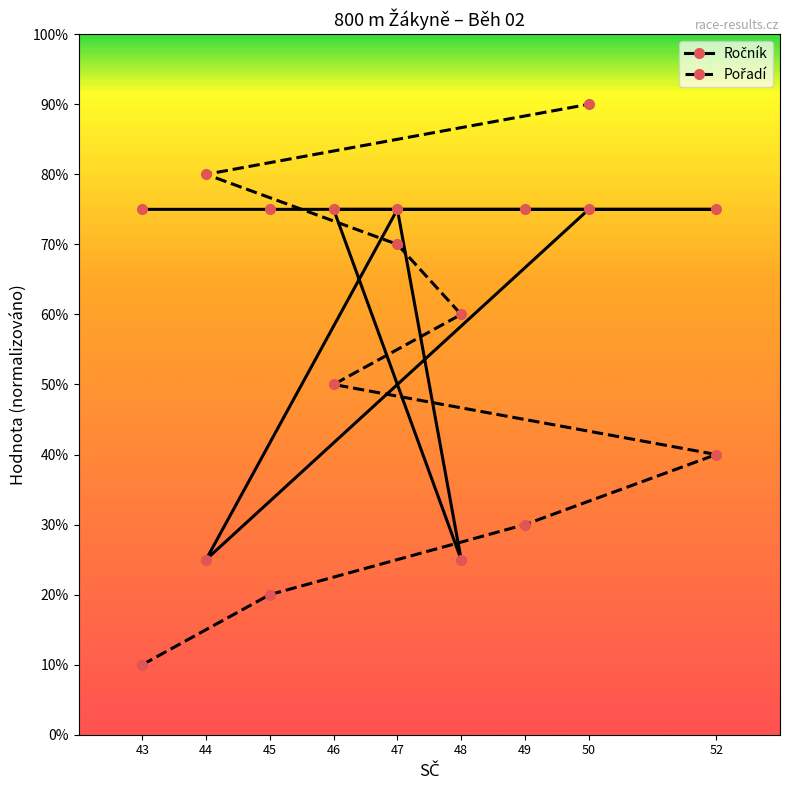

How many lines are shown in the chart?

2